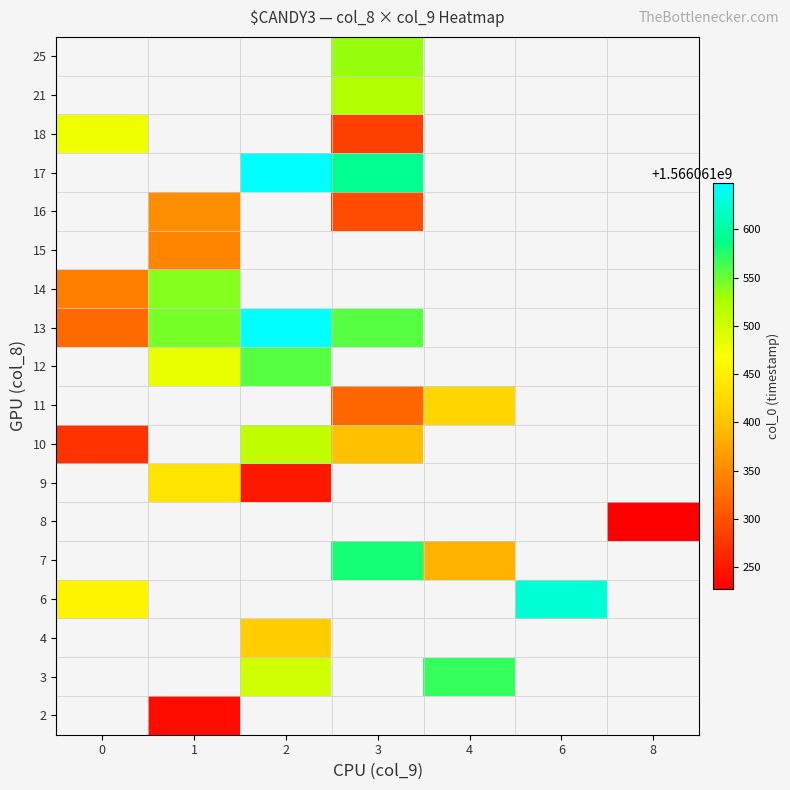

Which has a higher value, 6 or 3?

3